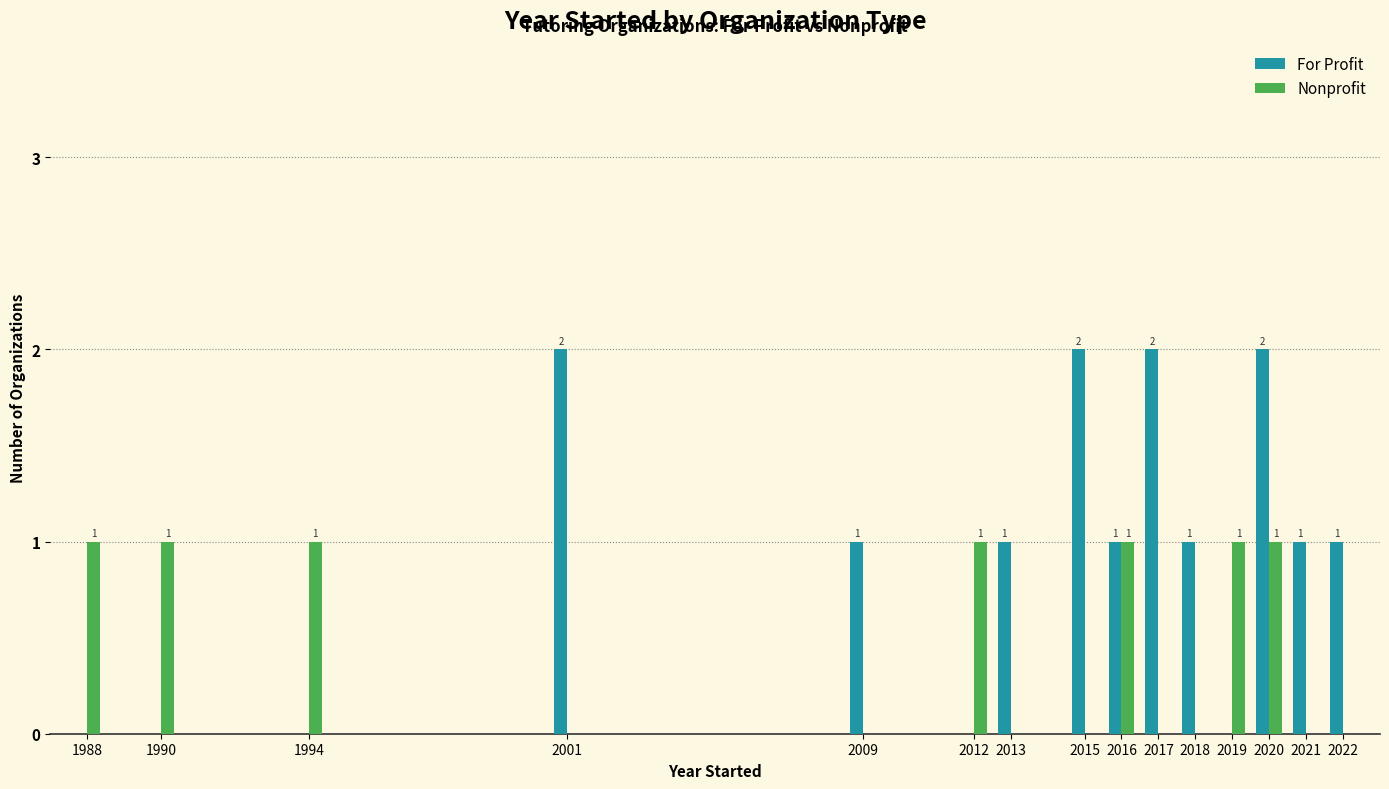

Count the number of data series in this chart.

2